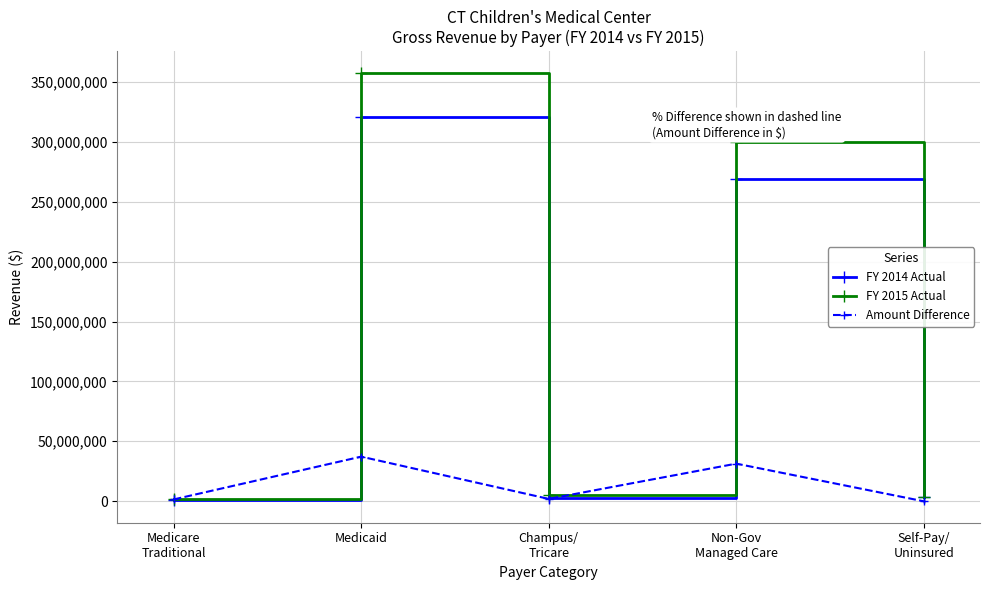

At which category does FY 2014 Actual reach its first local peak?

Medicaid